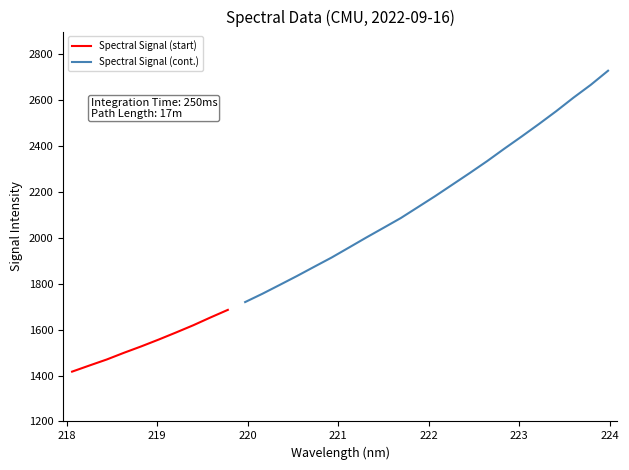

Which label corresponds to the smallest value in the chart?

218.0596